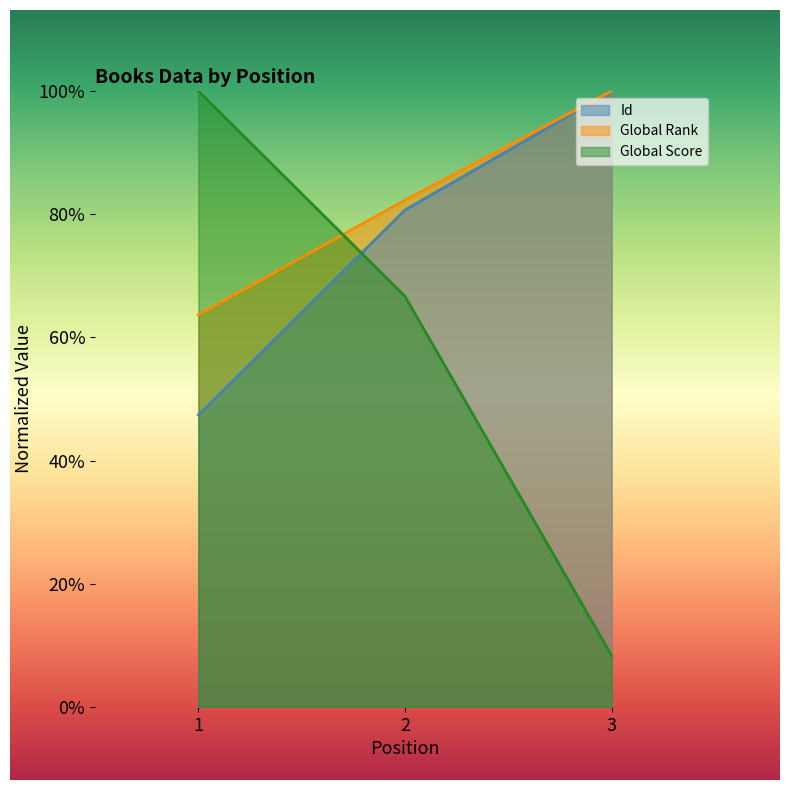

Rank the series by their maximum value, from lowest to highest.

Id, Global Rank, Global Score